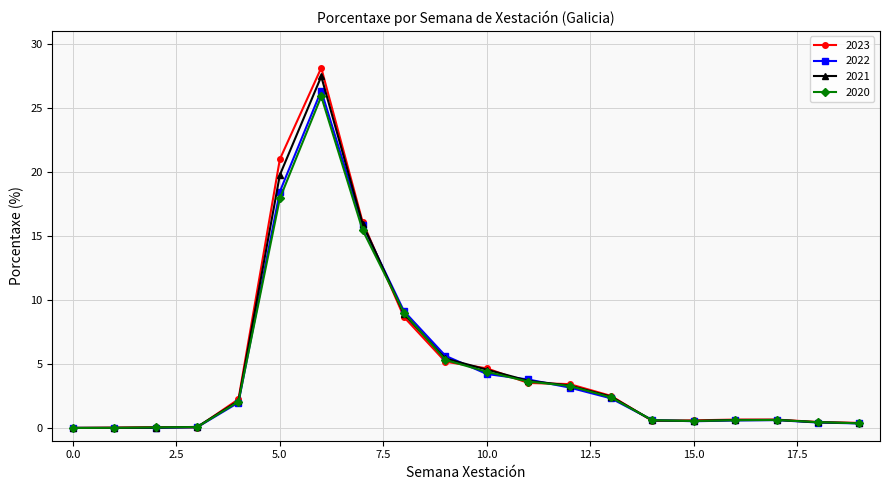

True or false: 2020 has more than 0 interior local peaks.

True